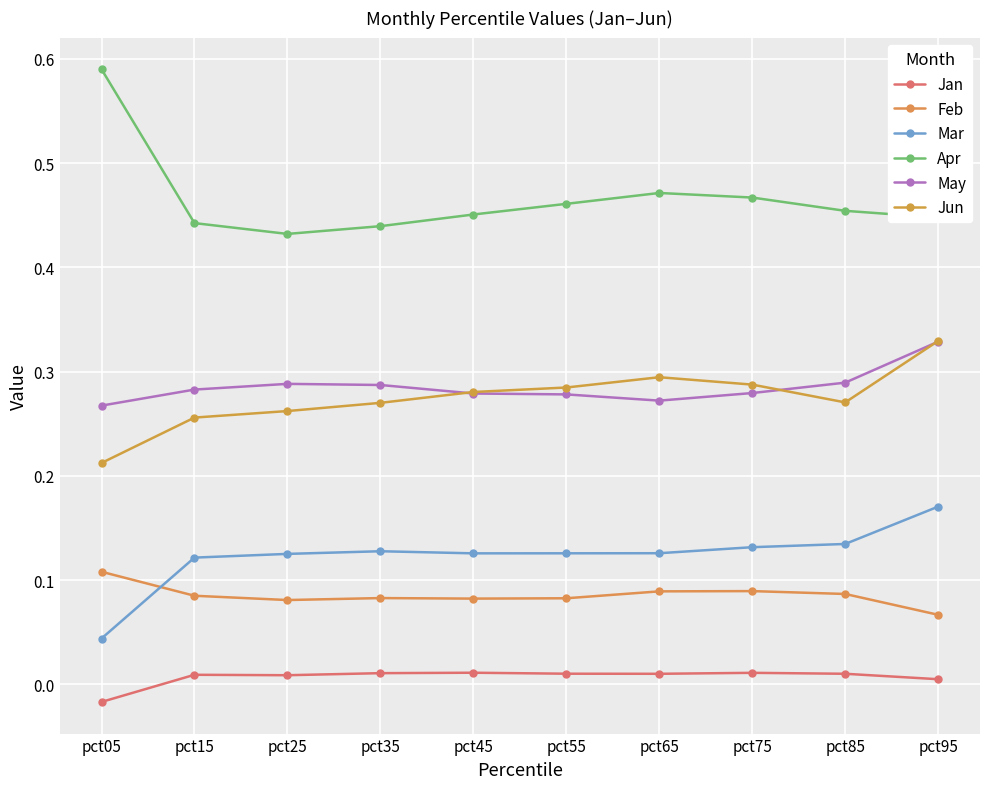

Is this an area chart (filled region under the line)?

No